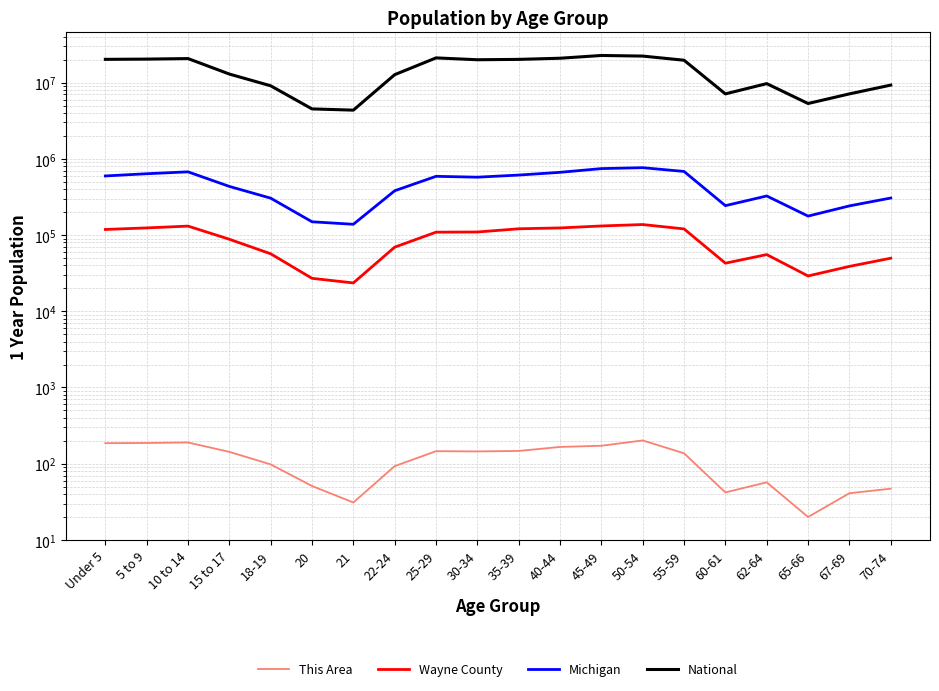

At how many categories does at least one series exceed 16849428?

10